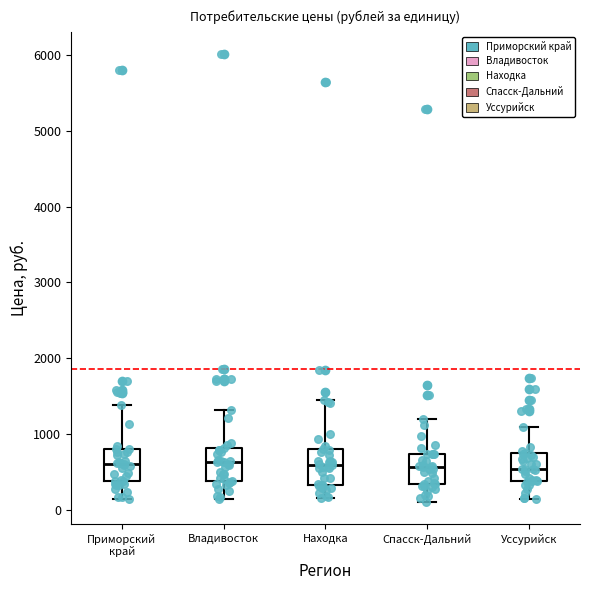

Reading left to right, read every box against the y-axis: the position of its median line, the range the box covers, and the ends of its whiskers. The values are not printed on the chart, so give them approximately, as read against the axis.

Приморский край: median 600, box 400 to 800, whiskers 100 to 1400
Владивосток: median 600, box 400 to 800, whiskers 100 to 1300
Находка: median 600, box 300 to 800, whiskers 200 to 1400
Спасск-Дальний: median 600, box 300 to 700, whiskers 100 to 1200
Уссурийск: median 500, box 400 to 700, whiskers 100 to 1100